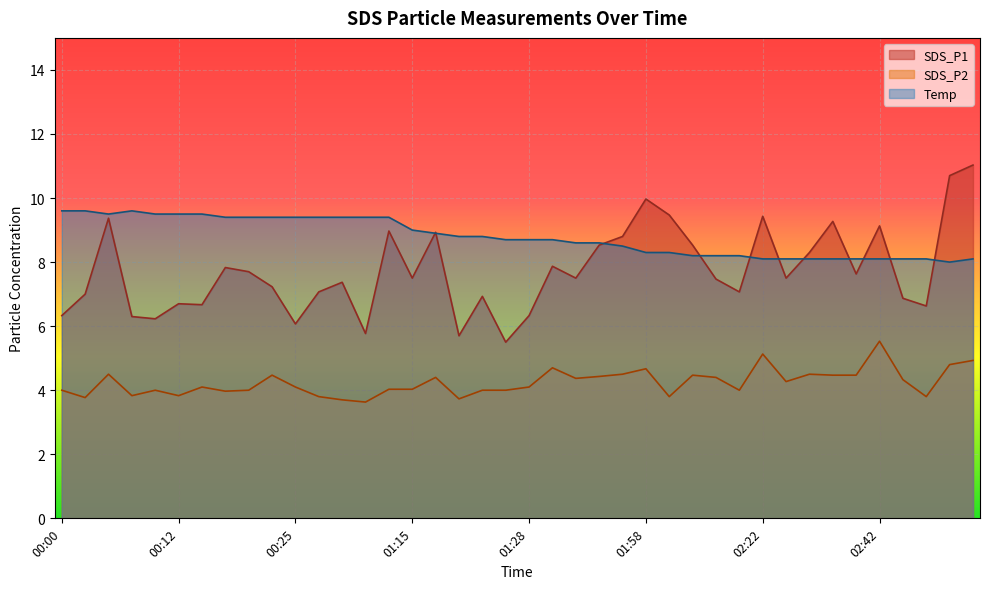

Which series has the largest range (max minus min)?

SDS_P1